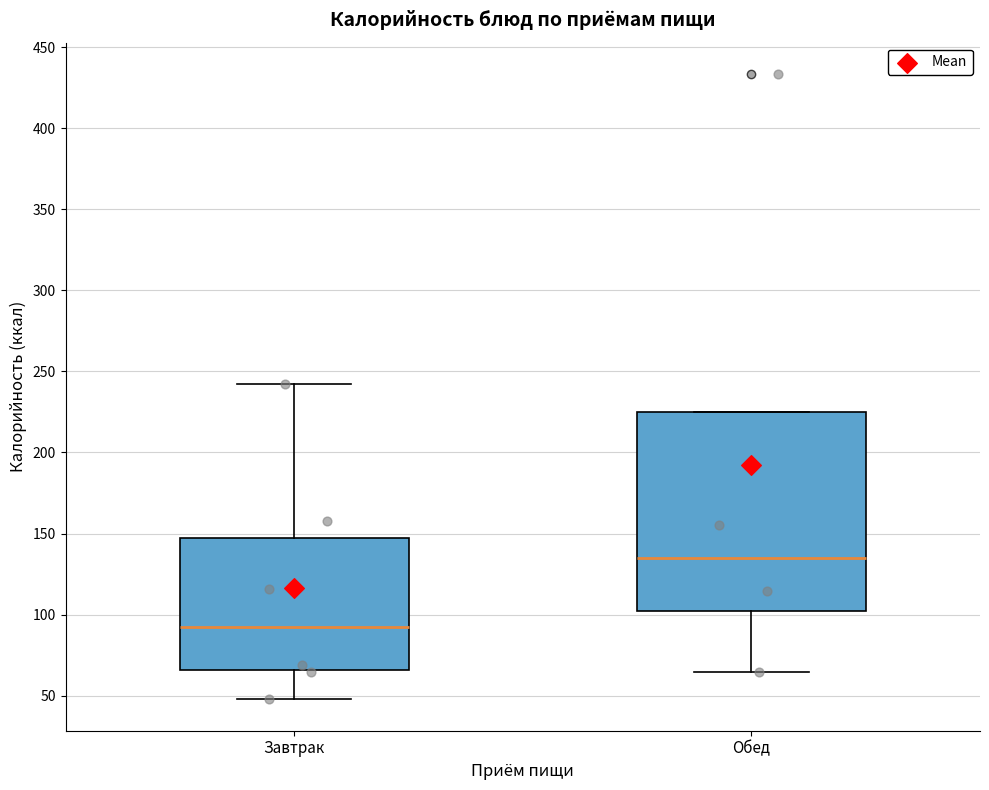

Comparing the boxes themselves (not the whiskers), which one is the tallest?

Обед